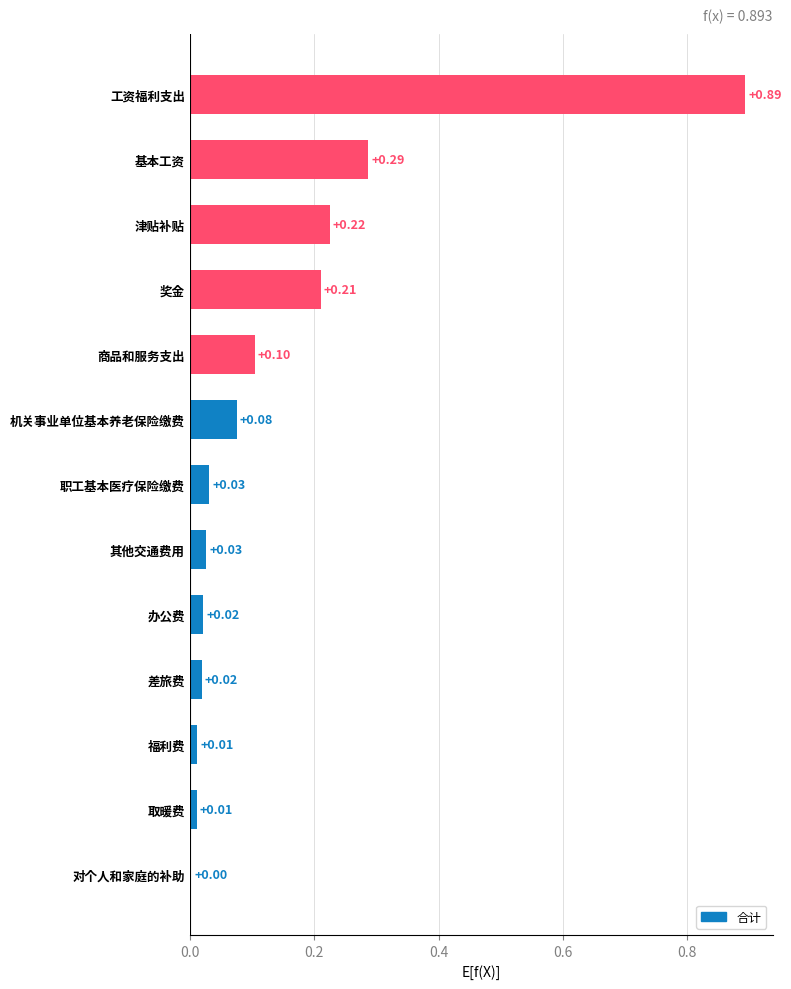

Where is the data nearest to the value 0?

对个人和家庭的补助